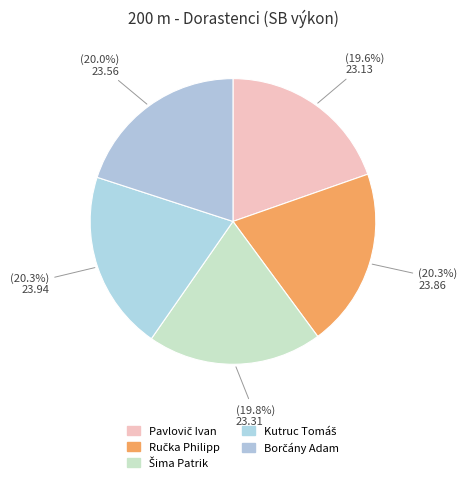

The Ručka Philipp slice represents 20% of the pie. True or false?

True